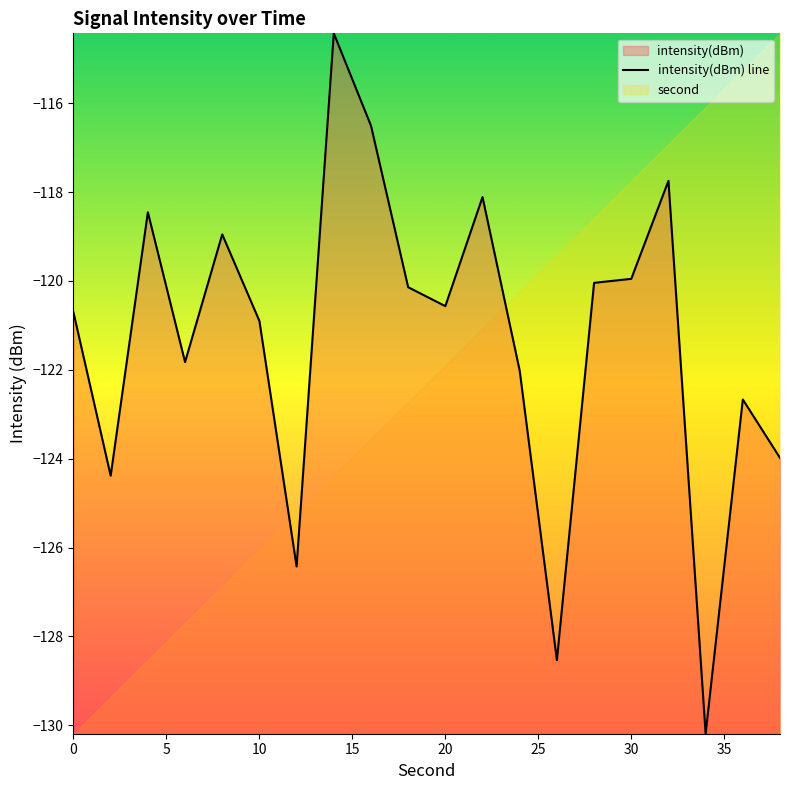

True or false: intensity(dBm) line has a value of -120.7 at 0.

True